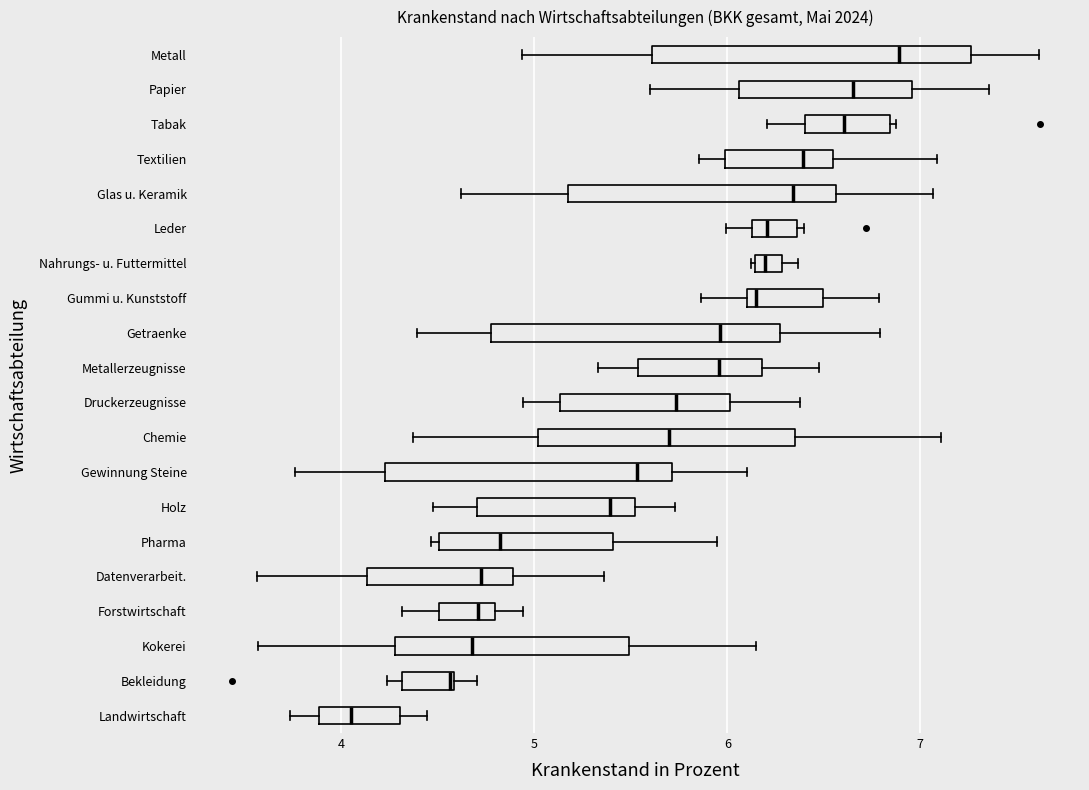

Which box has the furthest to the right median line?

Metall